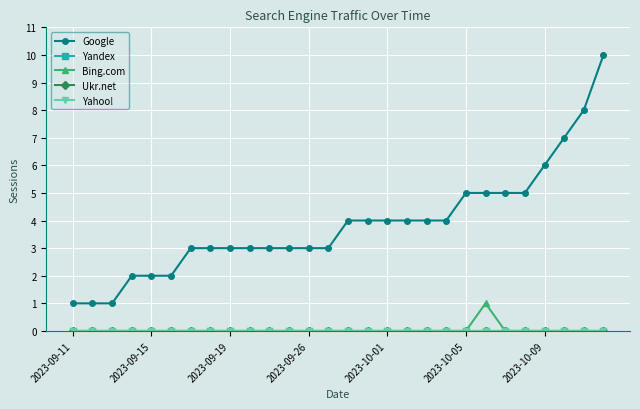

Which series has the widest spread of values?

Google